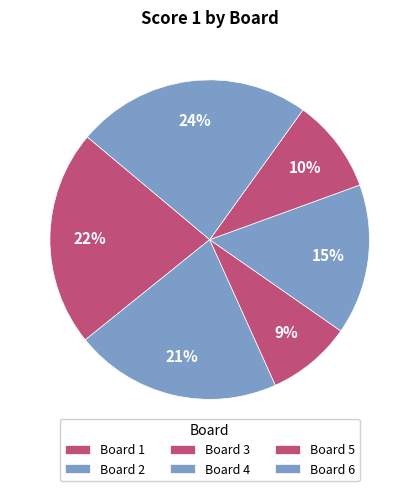

Is Board 4 the majority of the pie?

No